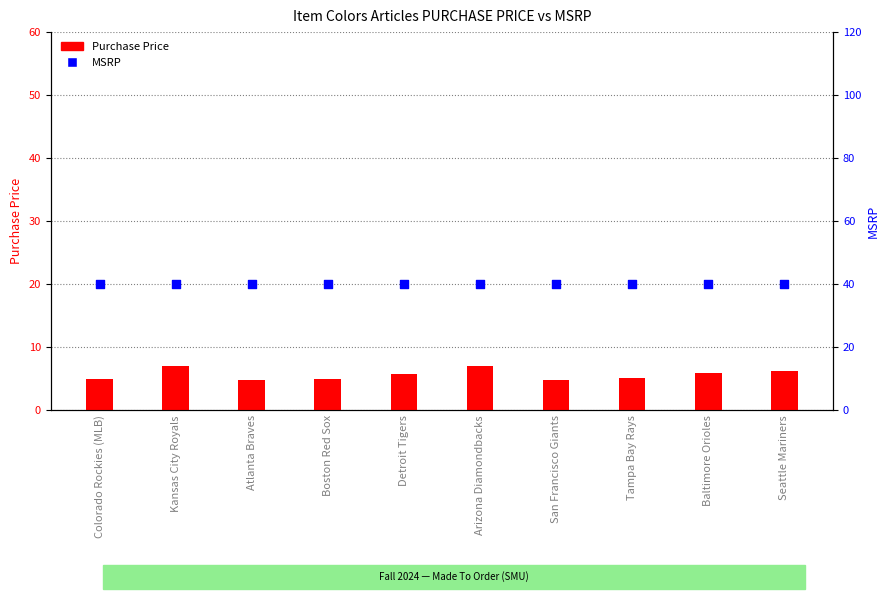

Which series reaches the minimum Y coordinate?

Purchase Price